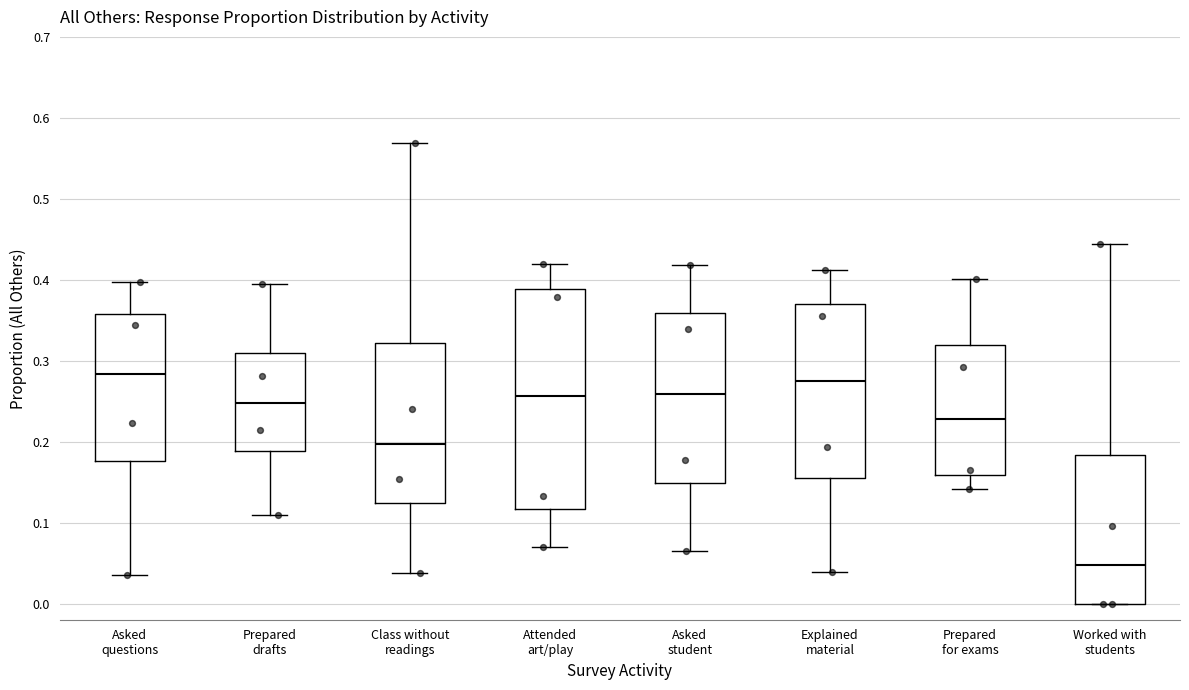

Reading left to right, transcribe this box plot: for each box, give where its median line is, the range the box spans, and where its two whiskers end, as read against the y-axis. The values are not printed on the chart, so give them approximately, as read against the axis.

Asked questions: median 0.28, box 0.18 to 0.36, whiskers 0.04 to 0.40
Prepared drafts: median 0.25, box 0.19 to 0.31, whiskers 0.11 to 0.40
Class without readings: median 0.20, box 0.12 to 0.32, whiskers 0.04 to 0.57
Attended art/play: median 0.26, box 0.12 to 0.39, whiskers 0.07 to 0.42
Asked student: median 0.26, box 0.15 to 0.36, whiskers 0.07 to 0.42
Explained material: median 0.27, box 0.16 to 0.37, whiskers 0.04 to 0.41
Prepared for exams: median 0.23, box 0.16 to 0.32, whiskers 0.14 to 0.40
Worked with students: median 0.05, box 0.00 to 0.18, whiskers 0.00 to 0.44